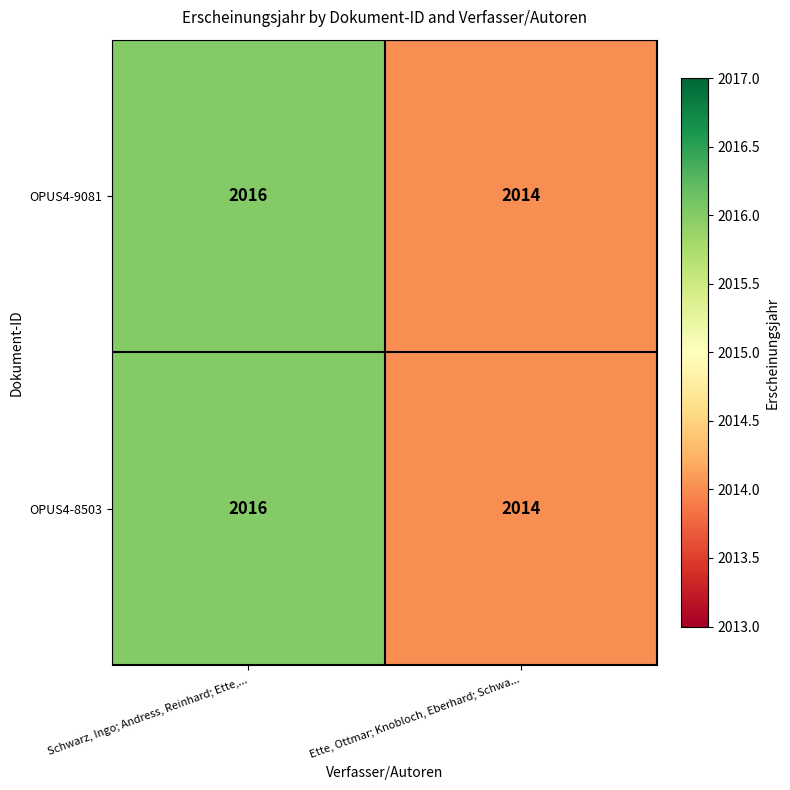

Is it true that OPUS4-8503 equals 899 at Schwarz, Ingo; Andress, Reinhard; Ette,...?

False